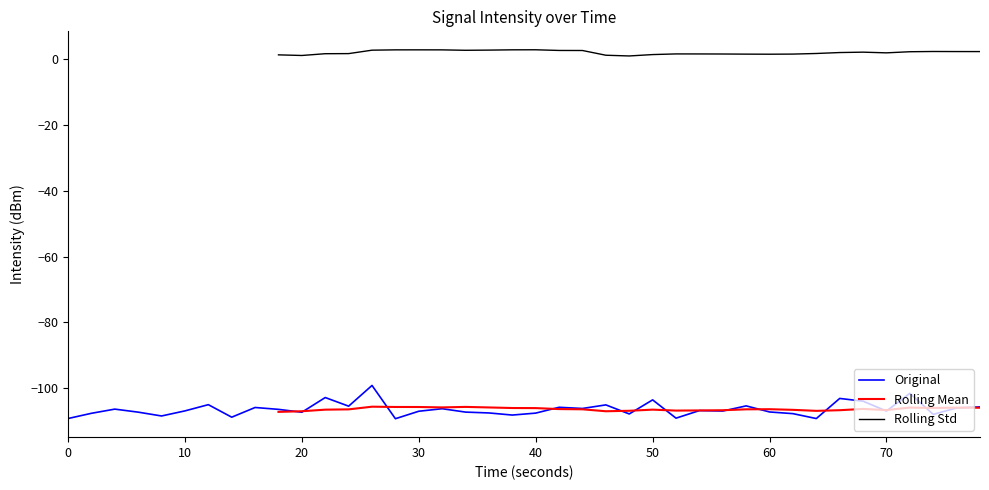

How many points are higher than both their immediate neighbors (excluding endpoints)?

13